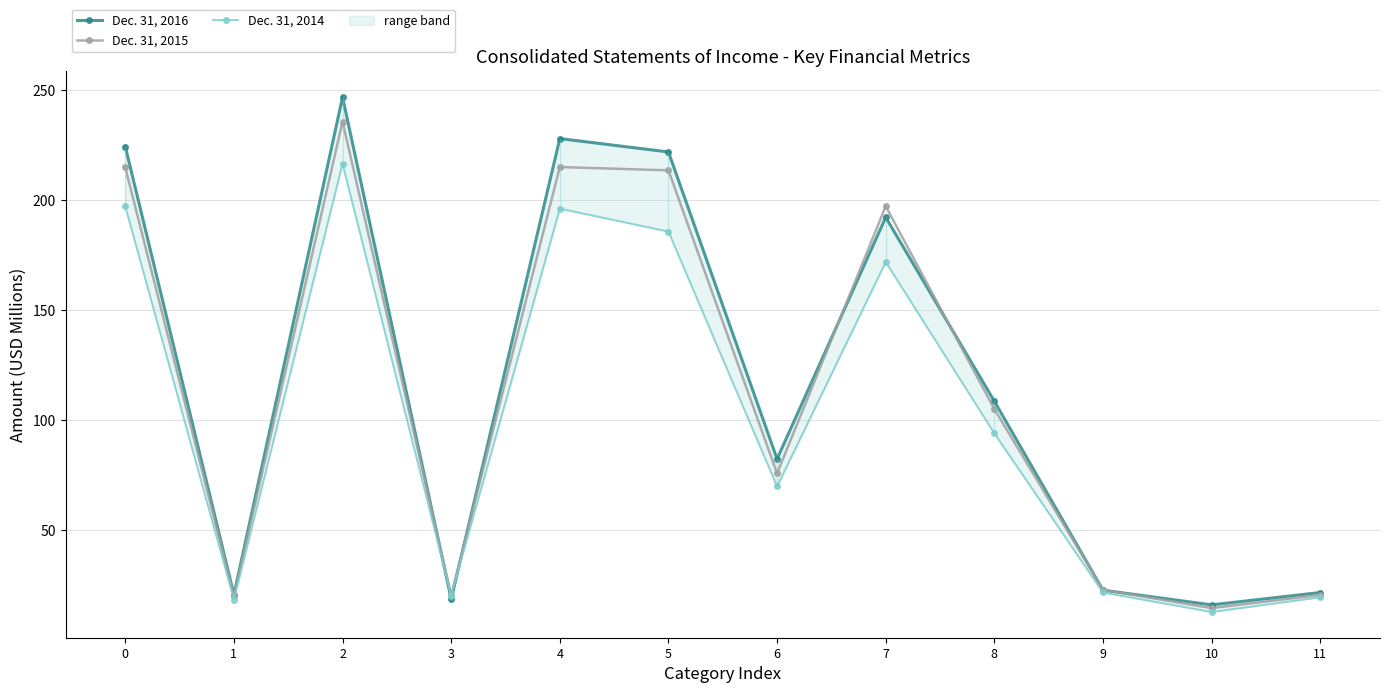

What is the difference between the maximum and second lowest values in the Dec. 31, 2016 series?

227.8